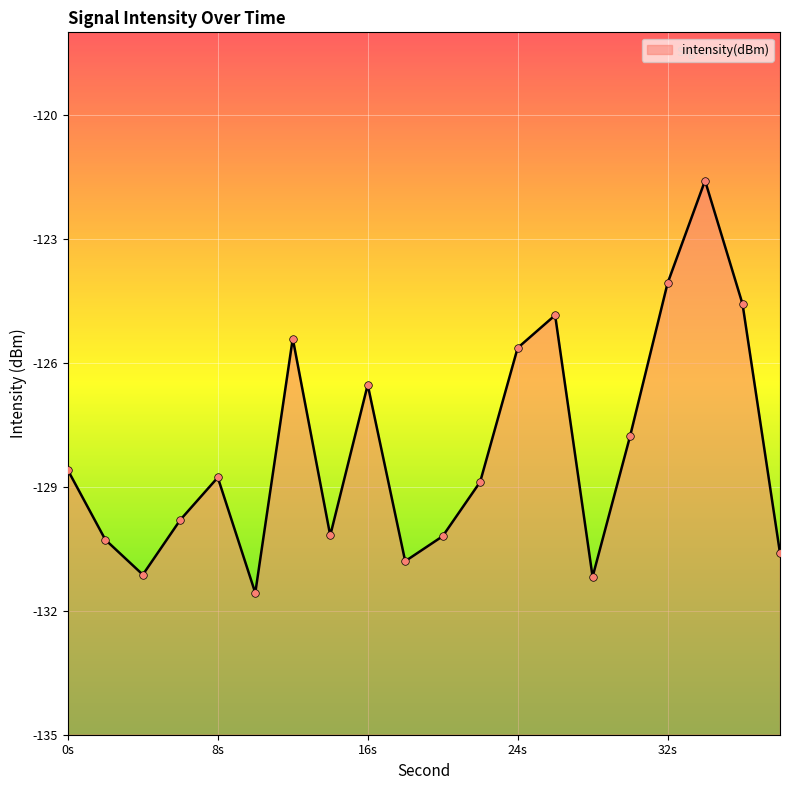

What is the change in value from 20 to 24?

+4.6